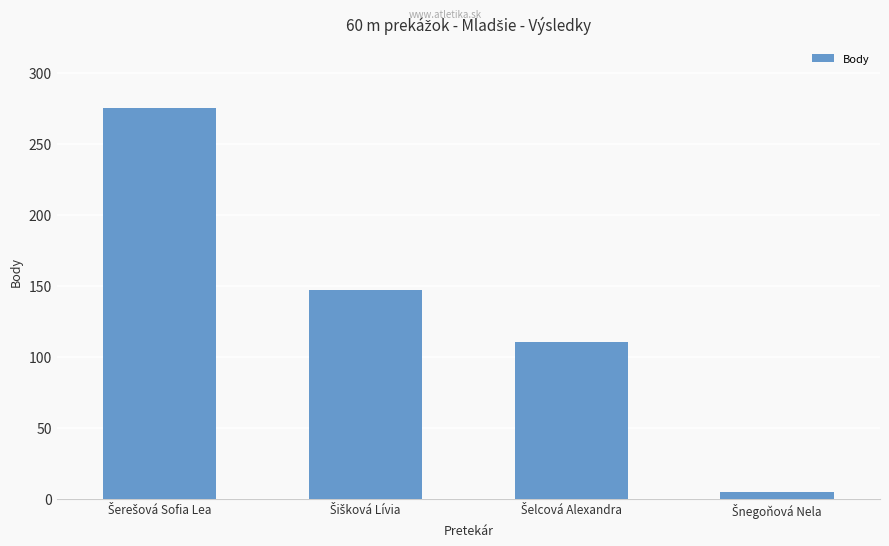

What is the sum of all values?

537